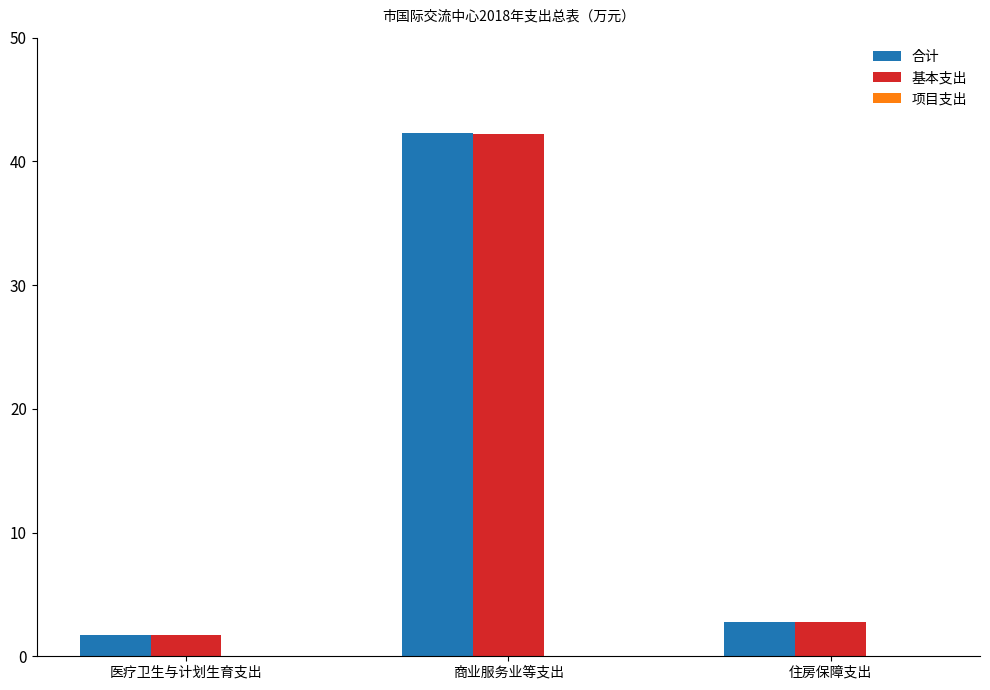

Is the value of 合计 at 医疗卫生与计划生育支出 greater than the value of 基本支出 at 住房保障支出?

No